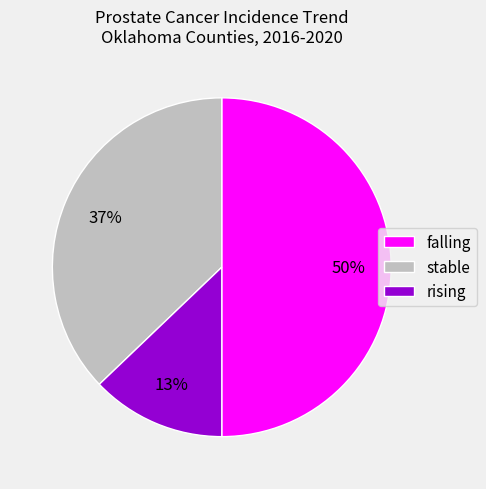

Is it true that falling is 57% of the pie?

False